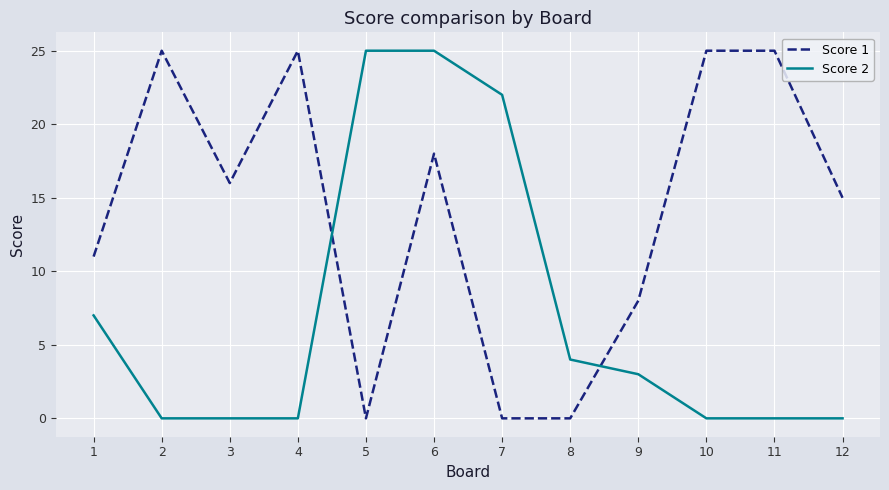

What is the spread (max minus min) of values at 2?

25